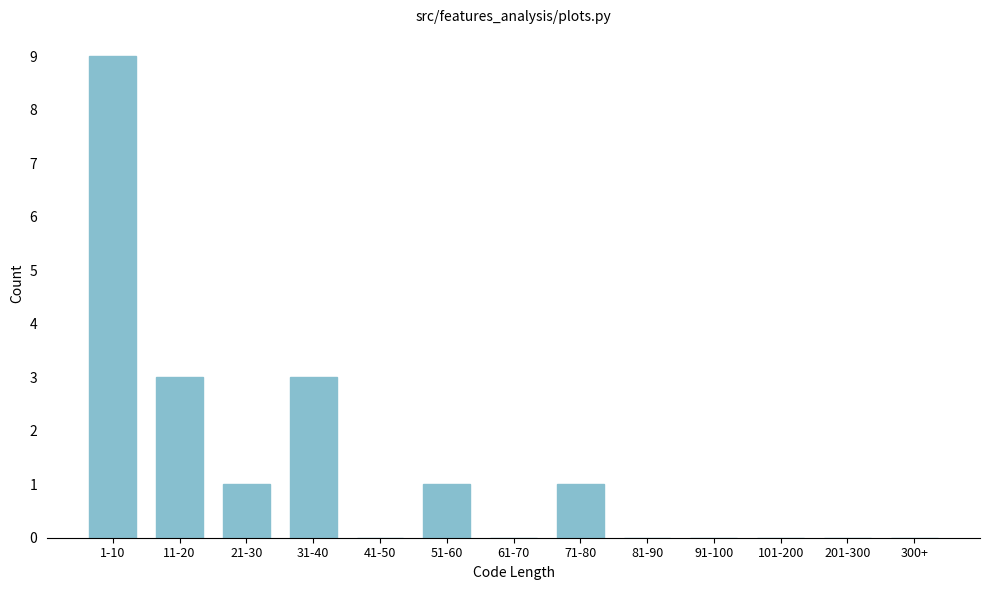

Reading left to right, transcribe all the data shown in this chart.

1-10=9	11-20=3	21-30=1	31-40=3	41-50=0	51-60=1	61-70=0	71-80=1	81-90=0	91-100=0	101-200=0	201-300=0	300+=0